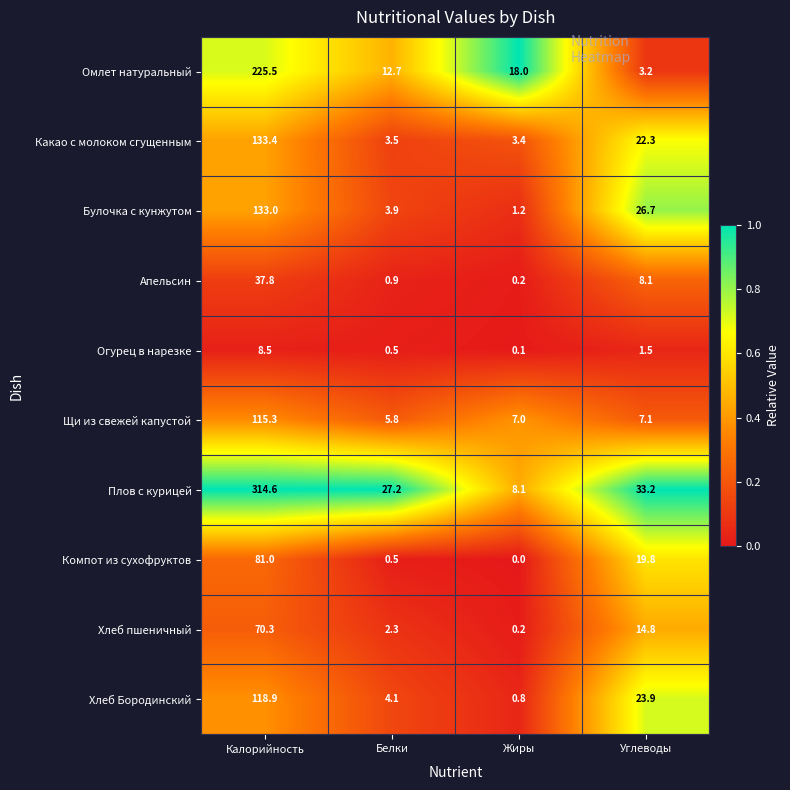

Which series has the largest total across all categories?

Плов с курицей